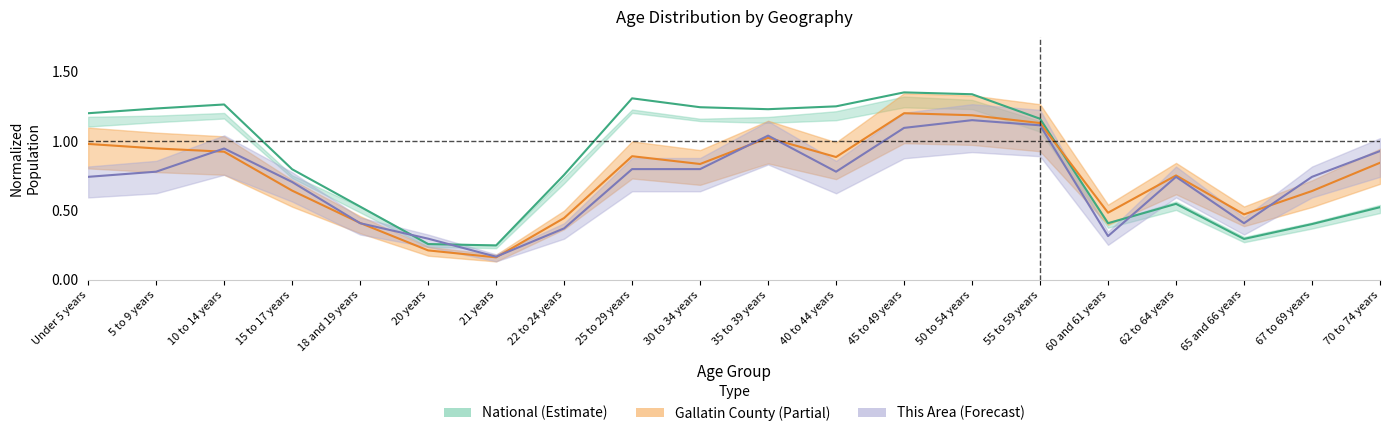

Between 10 to 14 years and 70 to 74 years, which series saw the biggest shift?

Illinois